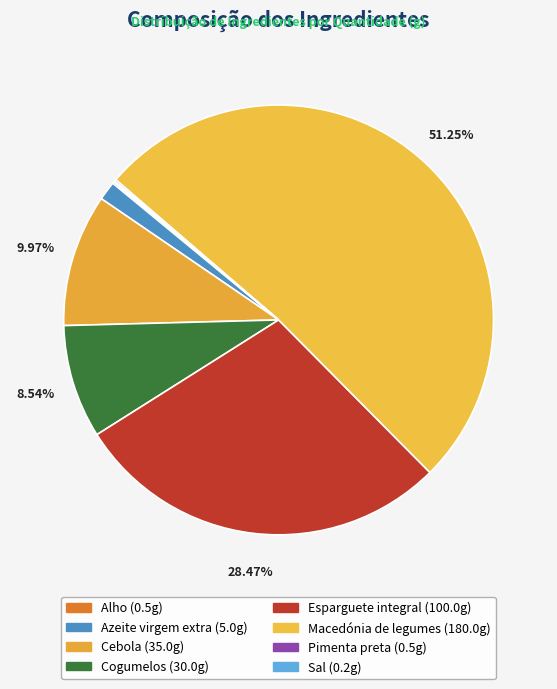

Which has a higher value, Macedónia de legumes or Sal?

Macedónia de legumes